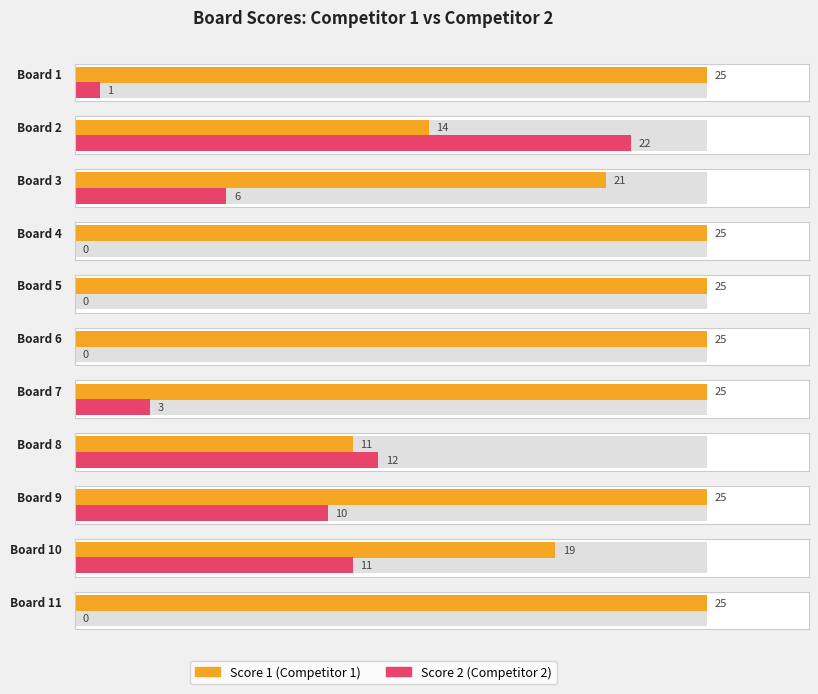

What is the sum of all Score 2 values?

65